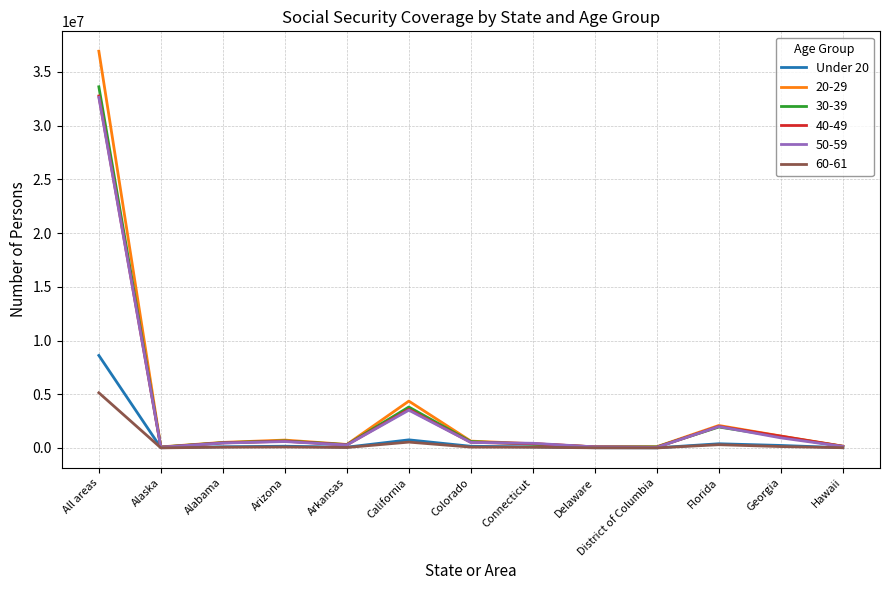

The Under 20 series shows 8612000 at All areas. True or false?

True